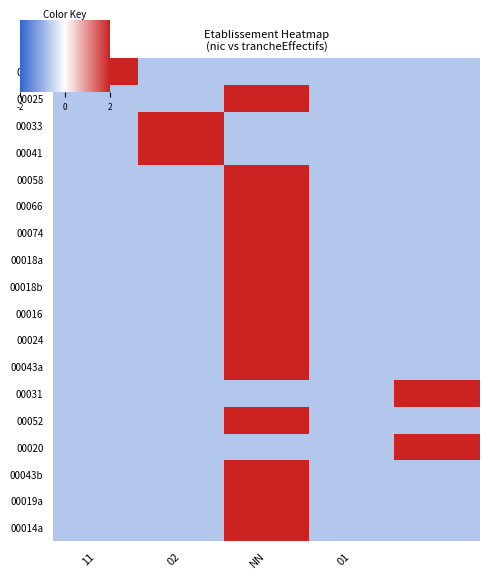

At how many categories does at least one series exceed 1?

4